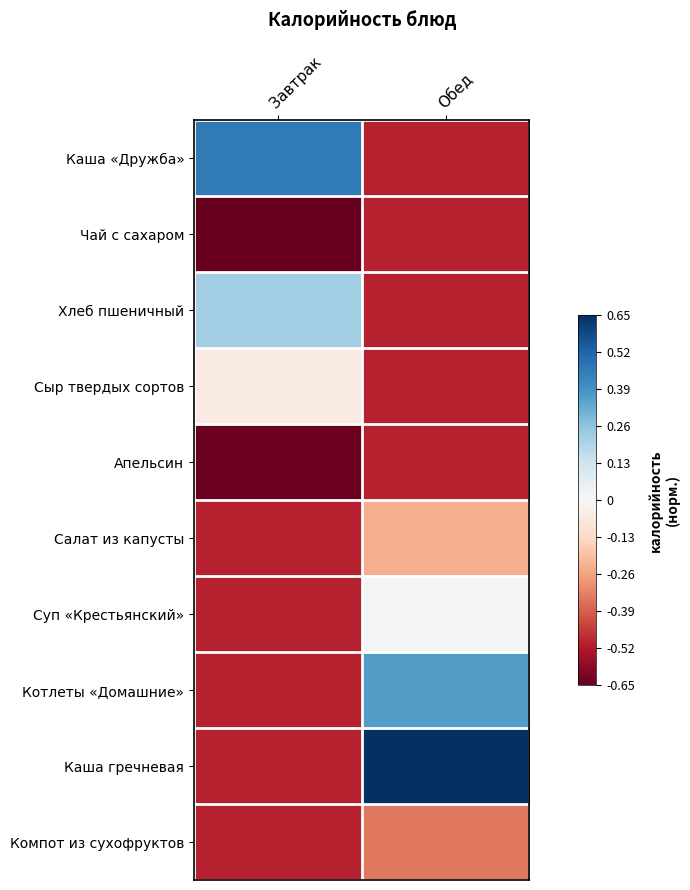

Reading left to right, transcribe all the data shown in this chart.

Каша «Дружба»: Завтрак=0.5	Обед=-0.5
Чай с сахаром: Завтрак=-0.8	Обед=-0.5
Хлеб пшеничный: Завтрак=0.2	Обед=-0.5
Сыр твердых сортов: Завтрак=-0.1	Обед=-0.5
Апельсин: Завтрак=-0.6	Обед=-0.5
Салат из капусты: Завтрак=-0.5	Обед=-0.2
Суп «Крестьянский»: Завтрак=-0.5	Обед=0.0
Котлеты «Домашние»: Завтрак=-0.5	Обед=0.4
Каша гречневая: Завтрак=-0.5	Обед=1.0
Компот из сухофруктов: Завтрак=-0.5	Обед=-0.3